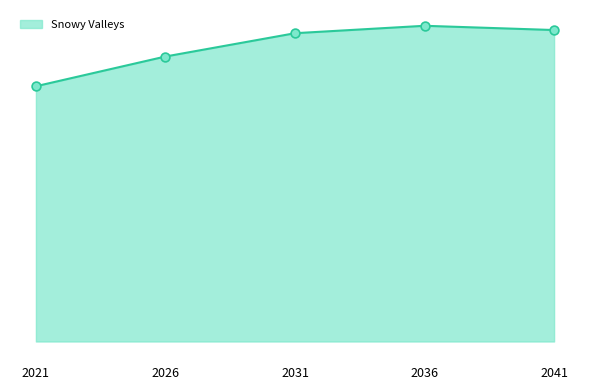

Does the chart have visible grid lines?

No